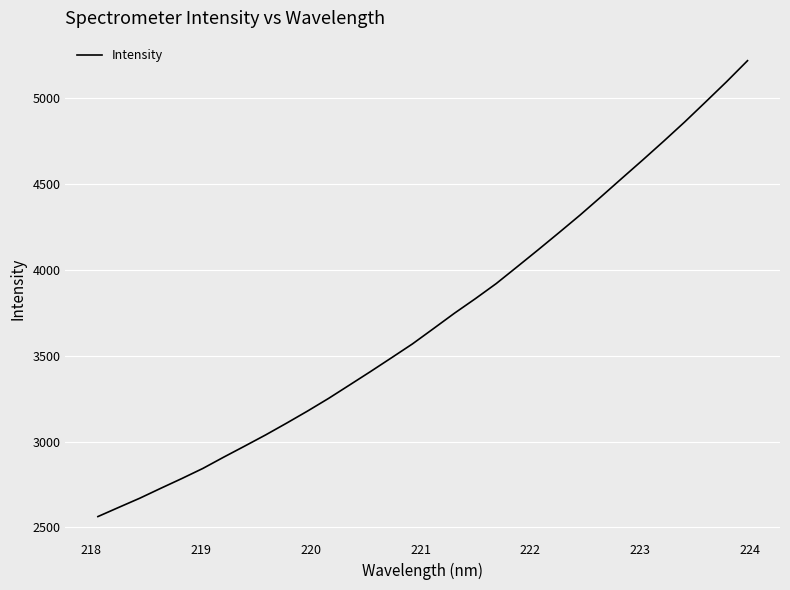

What is the minimum value shown in the chart?

2562.8